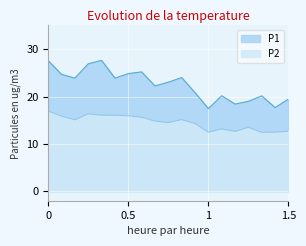

What is the spread (max minus min) of values at 0?

10.6